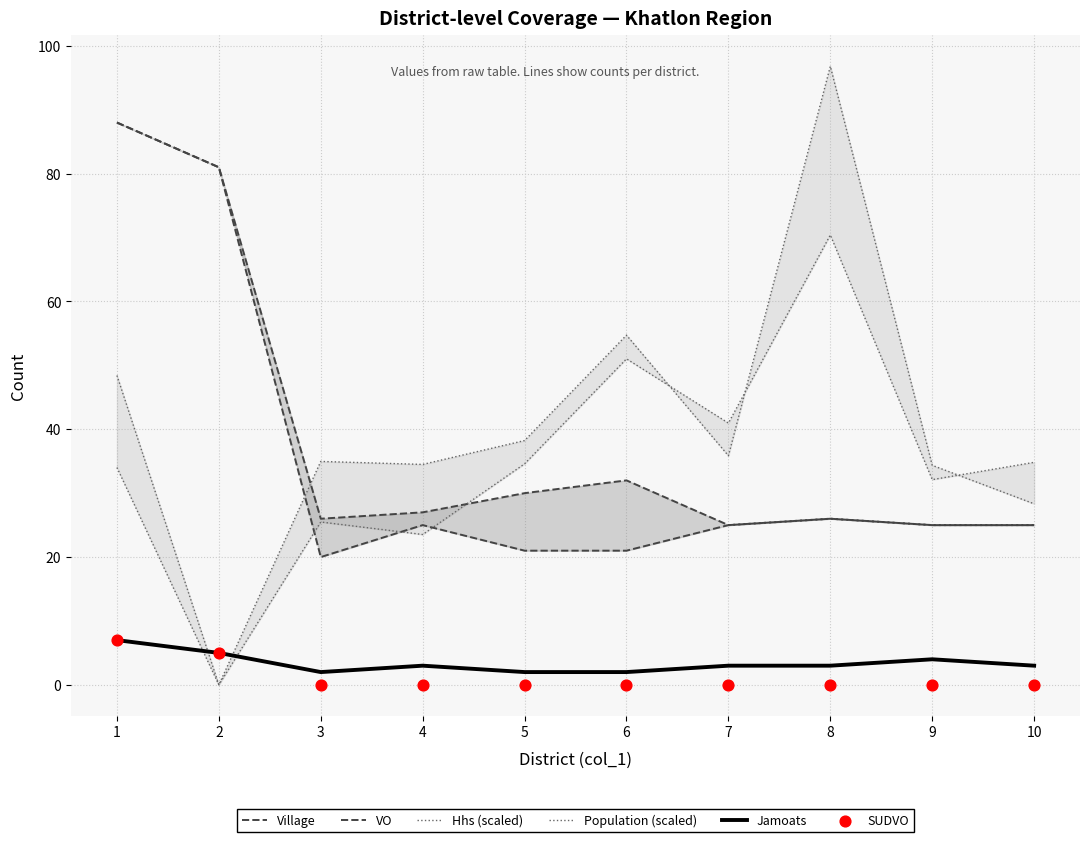

Which series has the largest Y range (max minus min)?

Population (scaled)